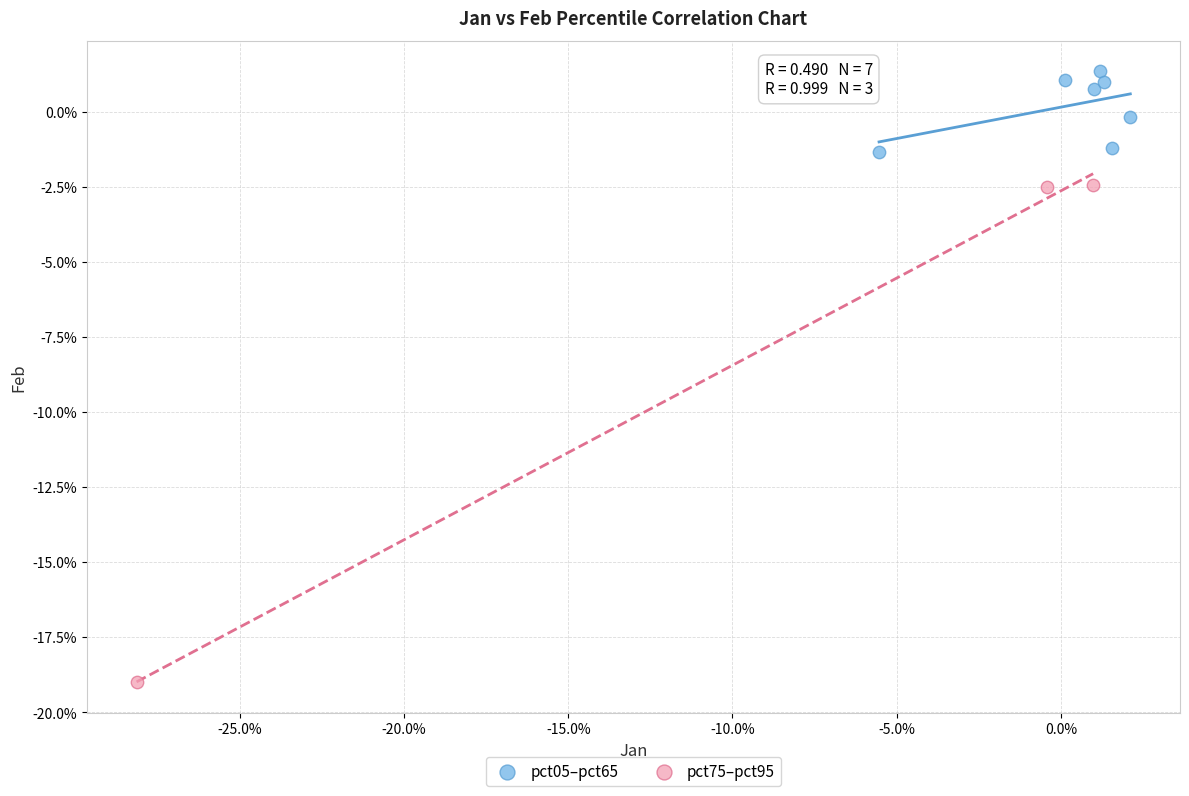

What are all the series names shown in the legend?

pct05–pct65, pct75–pct95